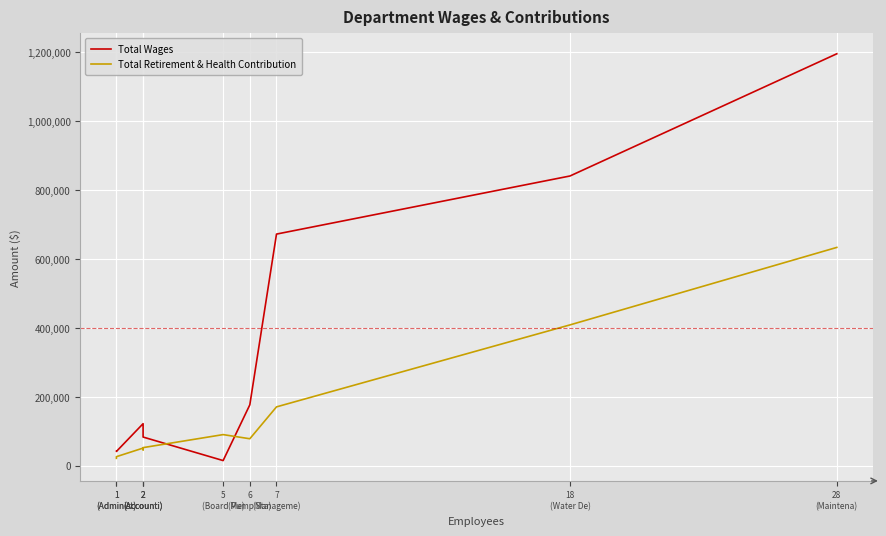

Where is the first local minimum for Total Wages?

1
(Administ)